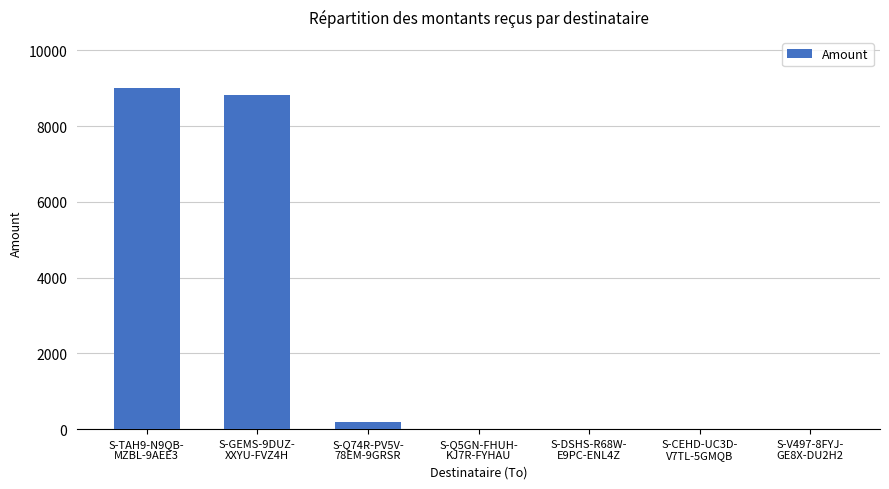

What is the sum of all values?

18002.1